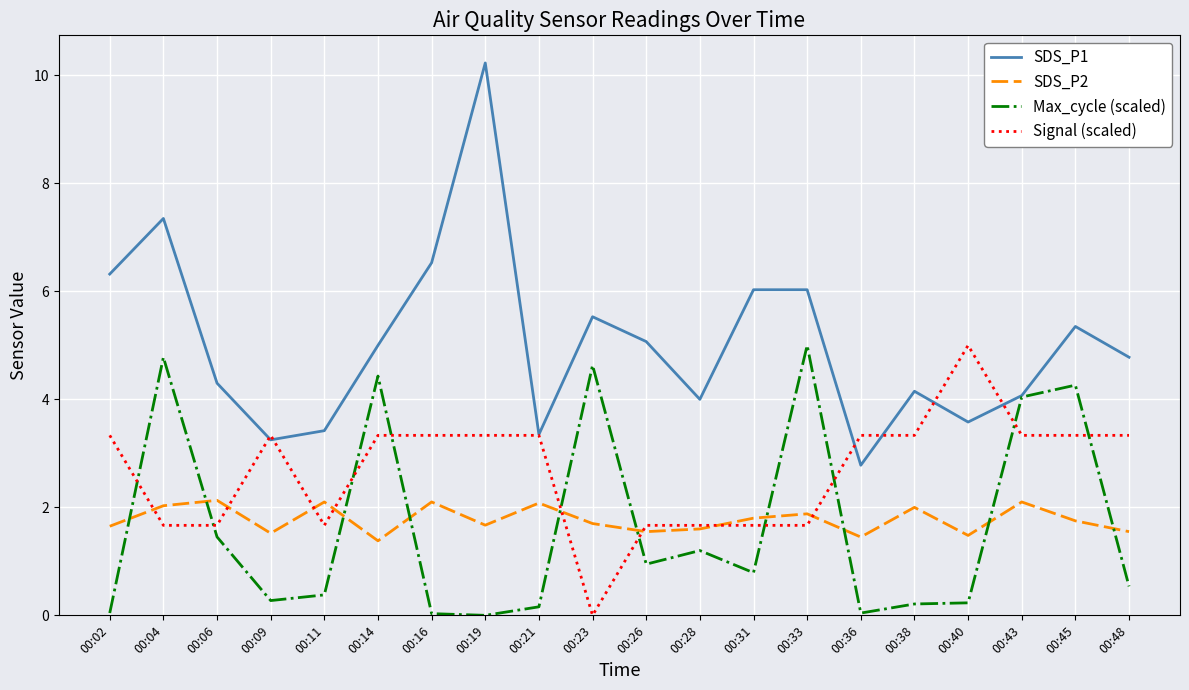

The value of Signal (scaled) at 00:11 is 1.7. True or false?

True